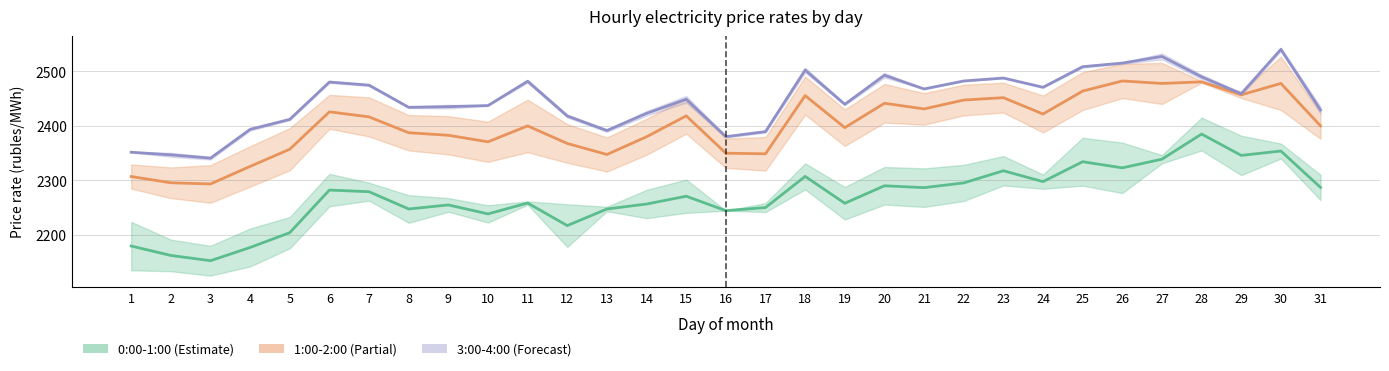

Is it true that 3:00-4:00 equals 1419.7 at 14?

False